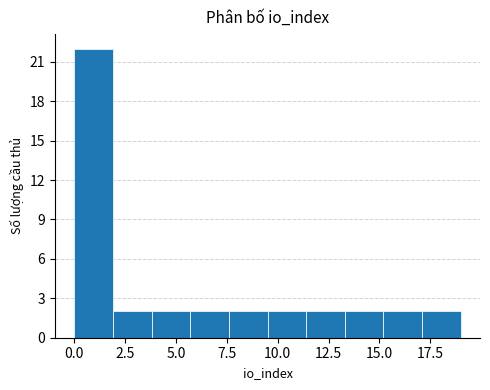

Around what value on the x-axis is the tallest bar? Give the approximate position of its centre, as read against the axis.

1.0